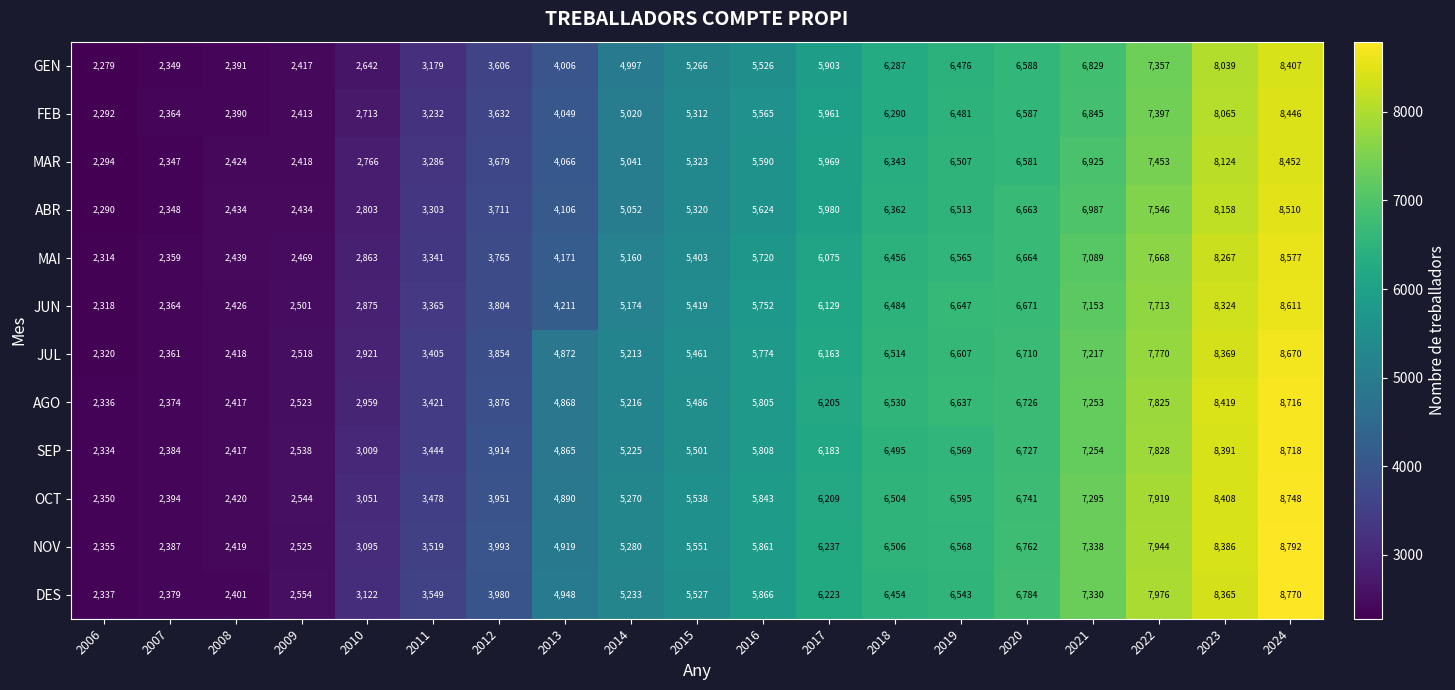

At how many categories does at least one series exceed 6614?

6